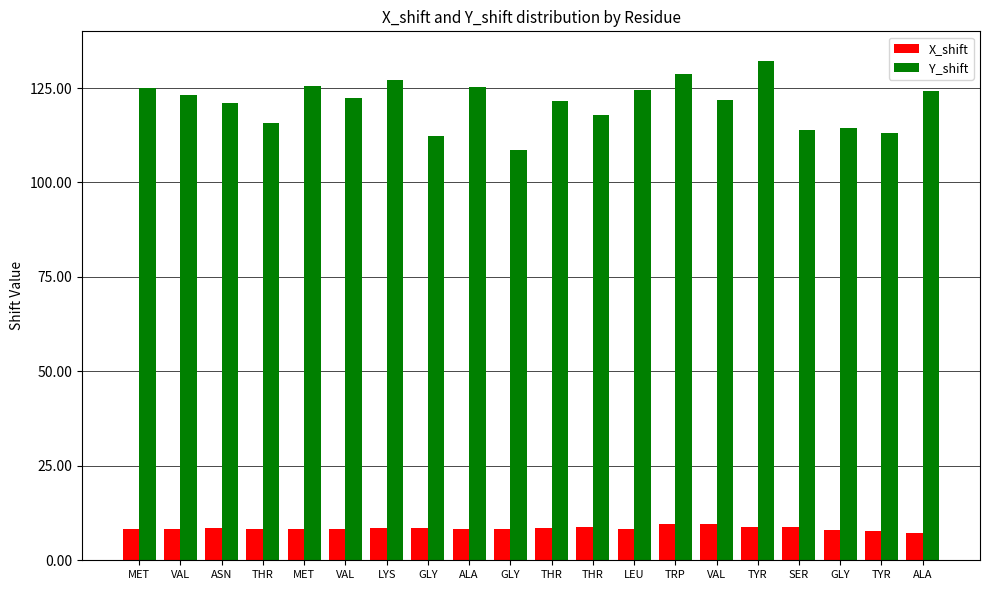

List the labels in order of X_shift value, smallest first.

ALA, TYR, GLY, LEU, MET, VAL, THR, VAL, ALA, GLY, MET, LYS, GLY, THR, ASN, TYR, SER, THR, TRP, VAL